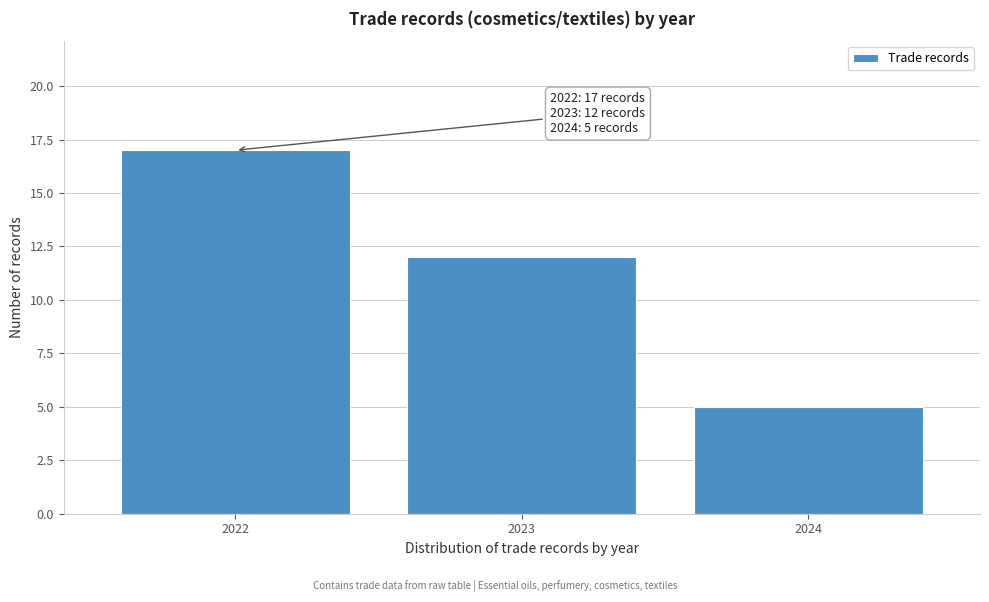

Reading left to right, what are all the values shown in this chart?

17	12	5